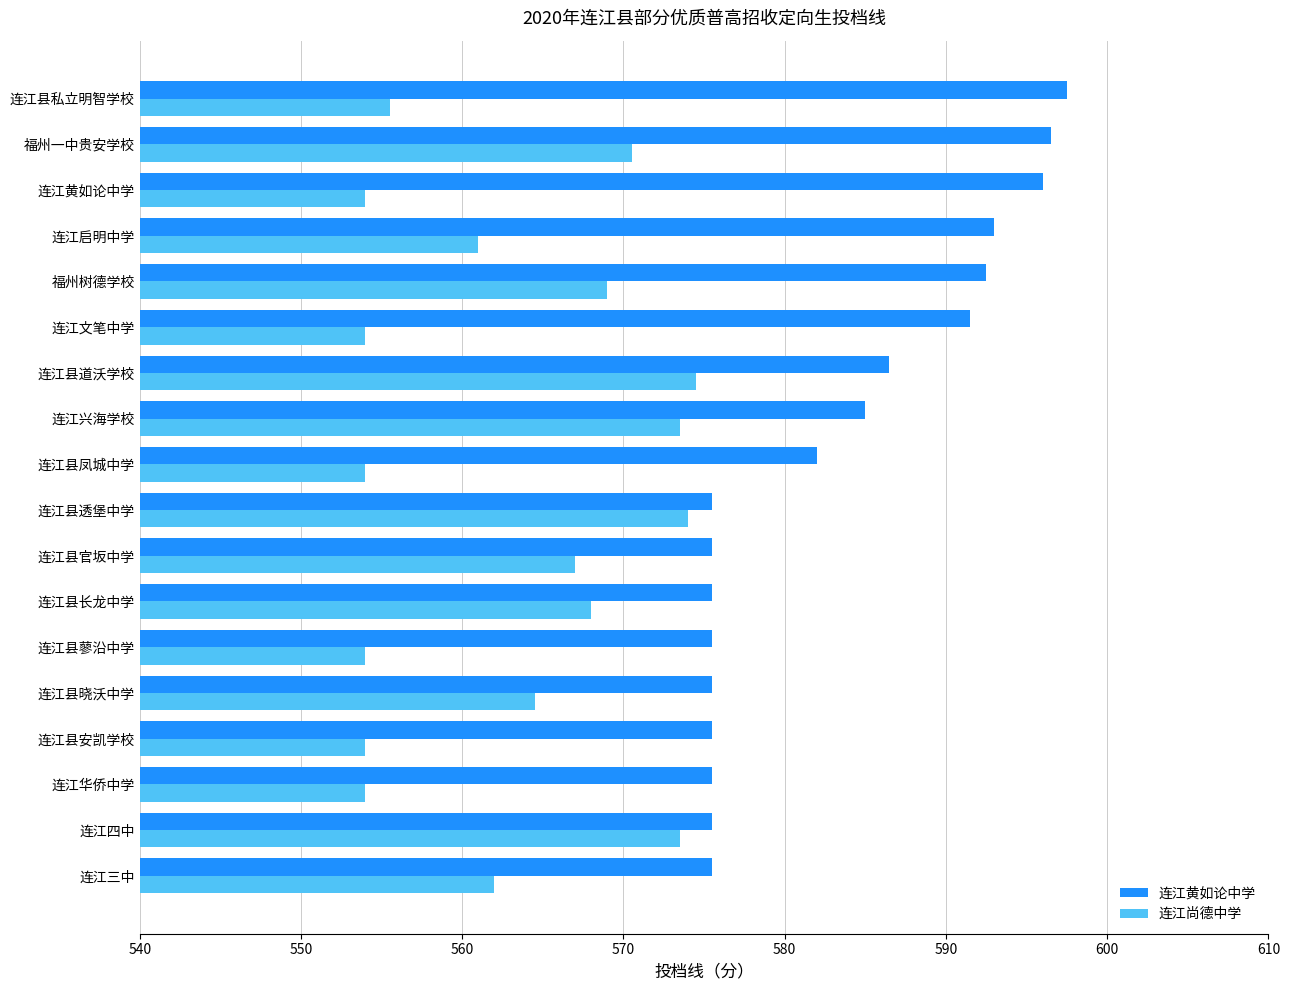

At how many categories does at least one series exceed 561?

18